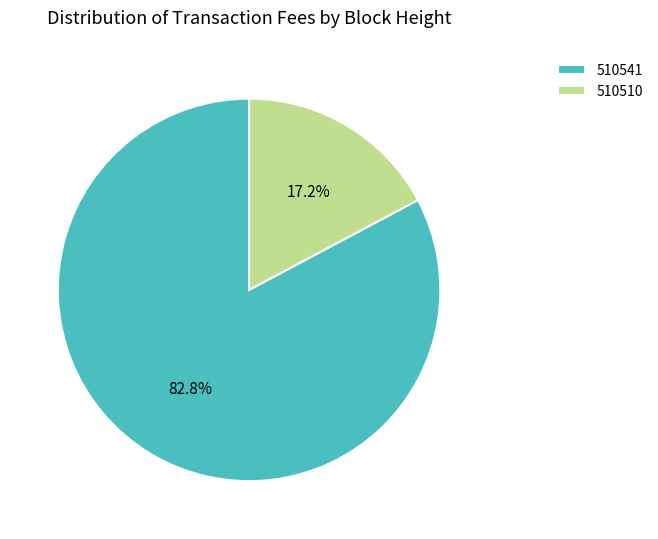

The 510510 slice represents 4% of the pie. True or false?

False